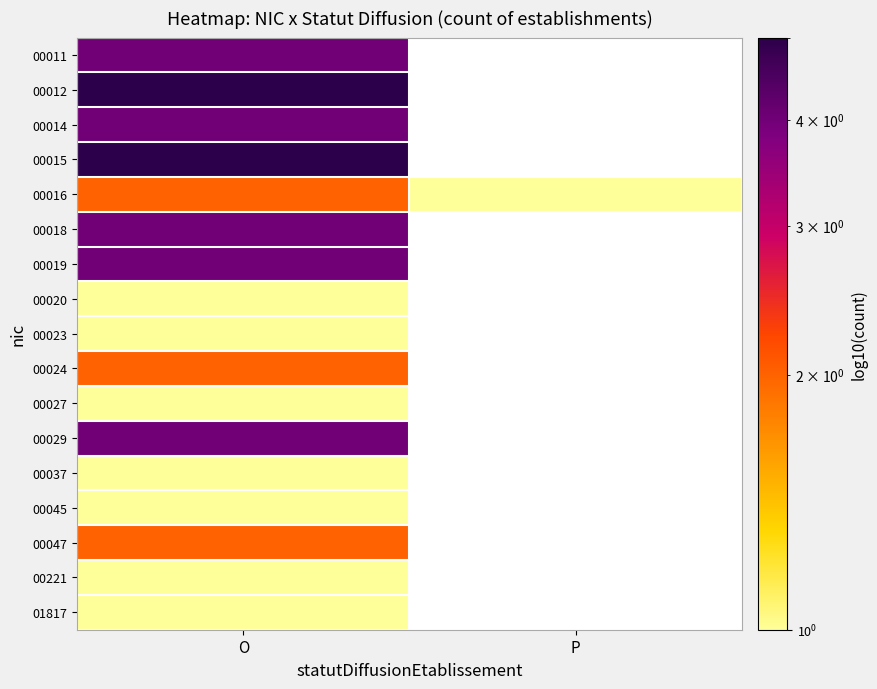

Which category has the highest value across all series?

O